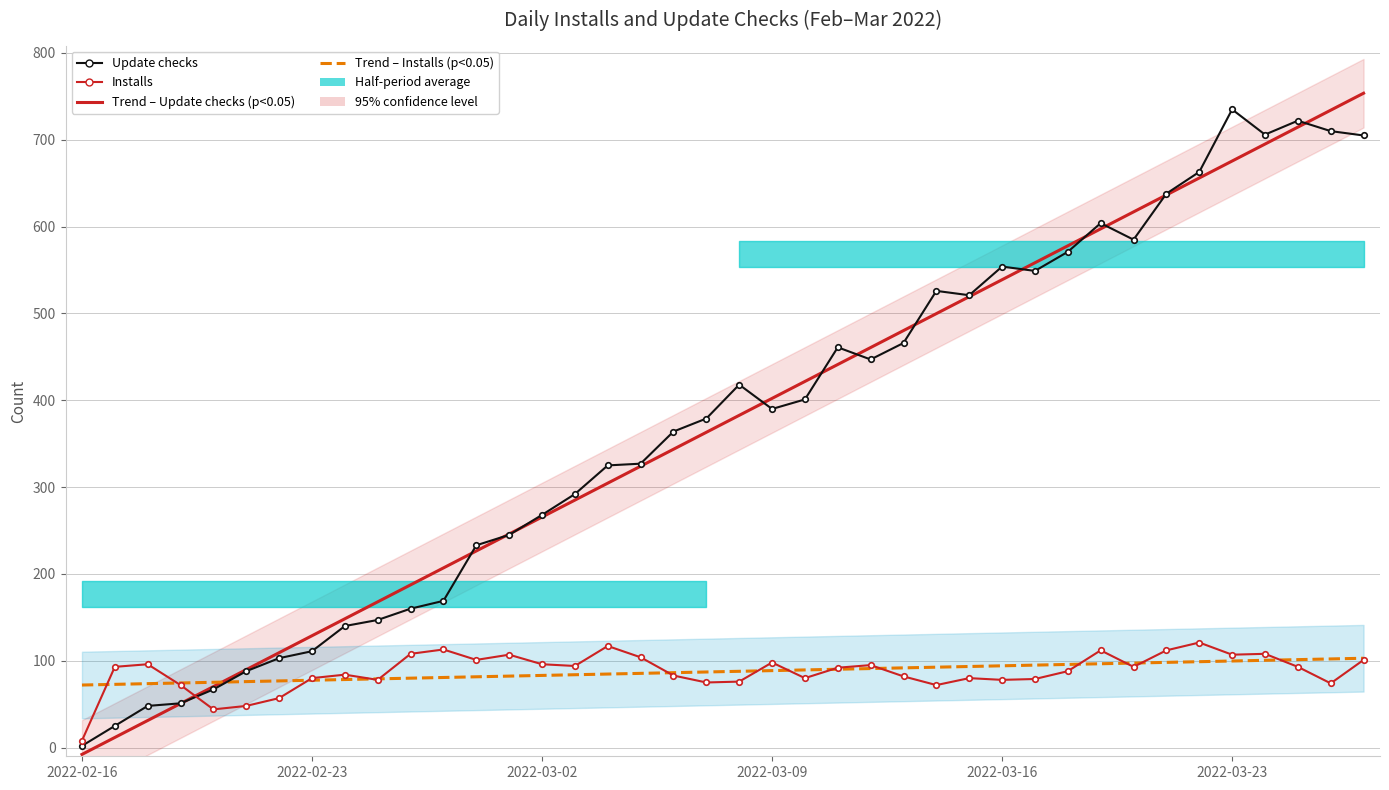

Between which two adjacent categories do Installs and Trend – Installs (if p < 0.05) first intersect?

2022-02-16 and 2022-02-23